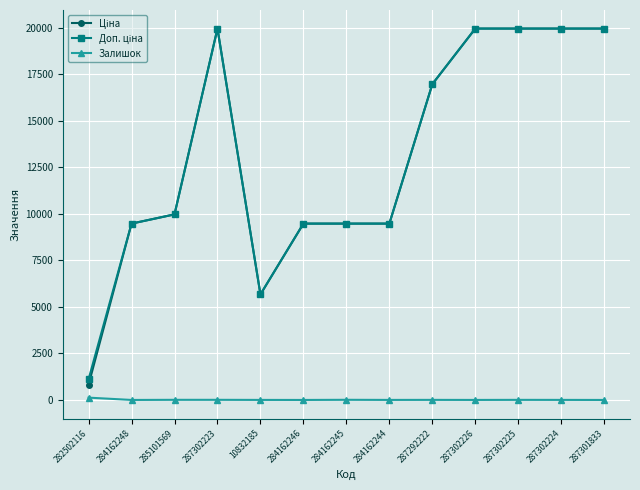

At how many categories does at least one series exceed 8268?

11